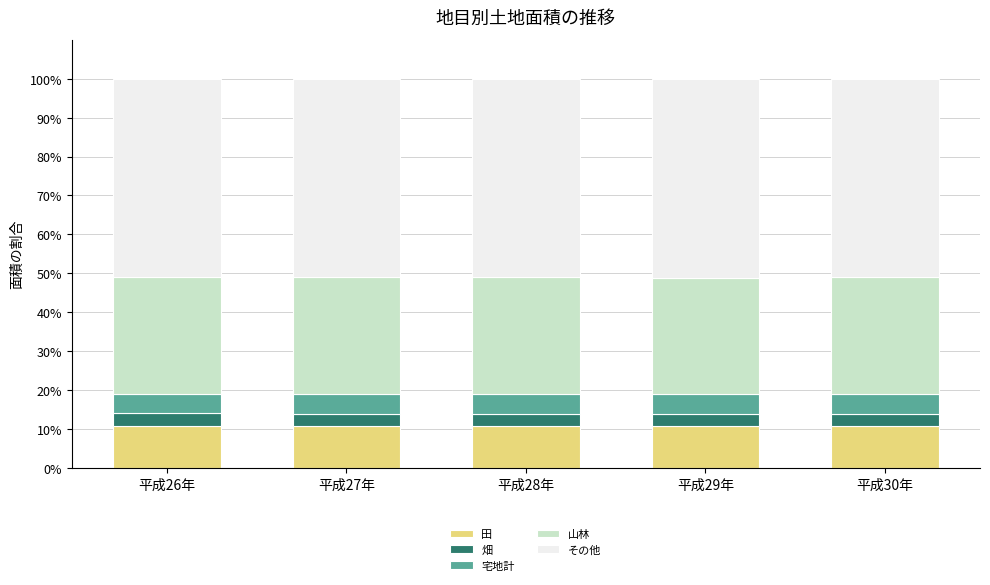

What is the highest value of the 田 series?

10.8